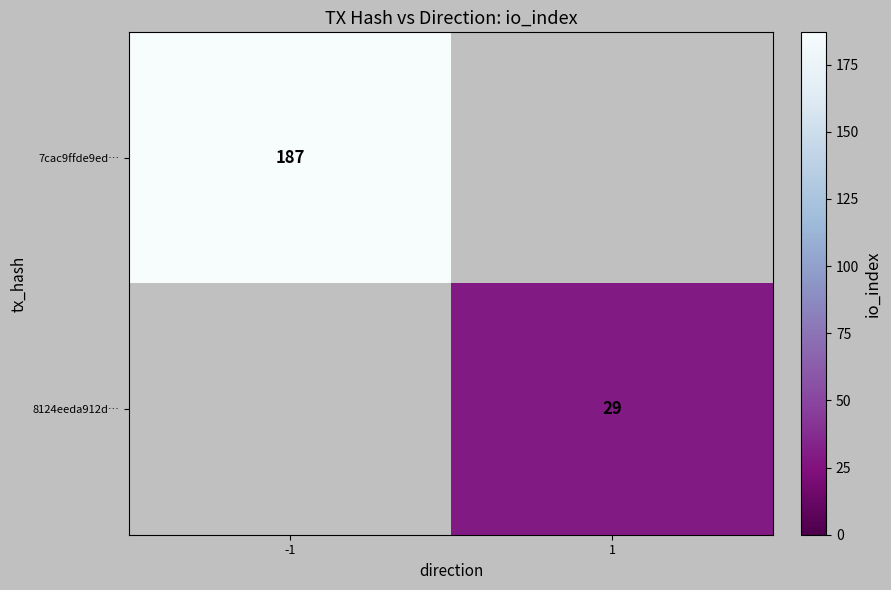

Count the number of data series in this chart.

2